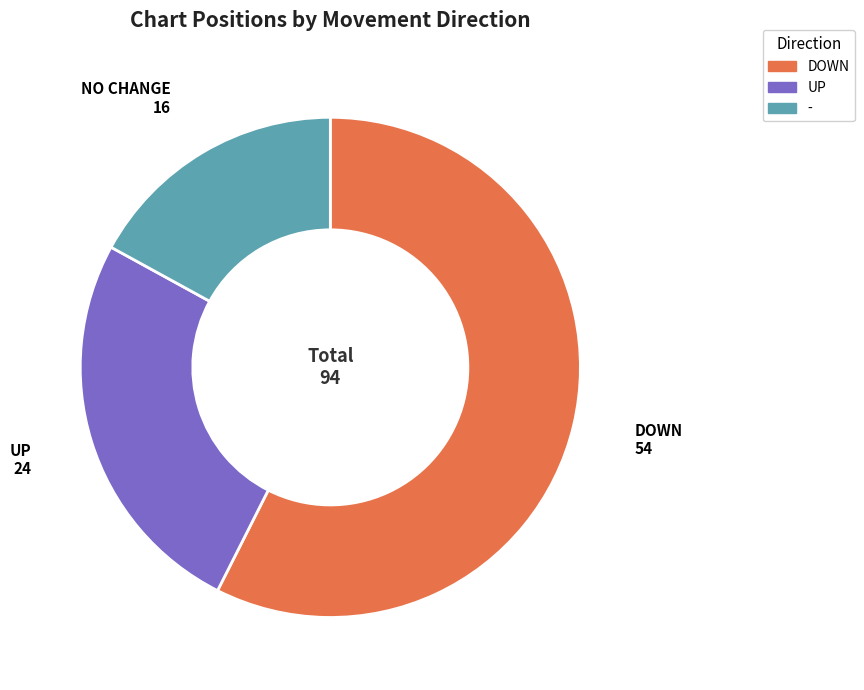

Count the number of slices in the pie.

3